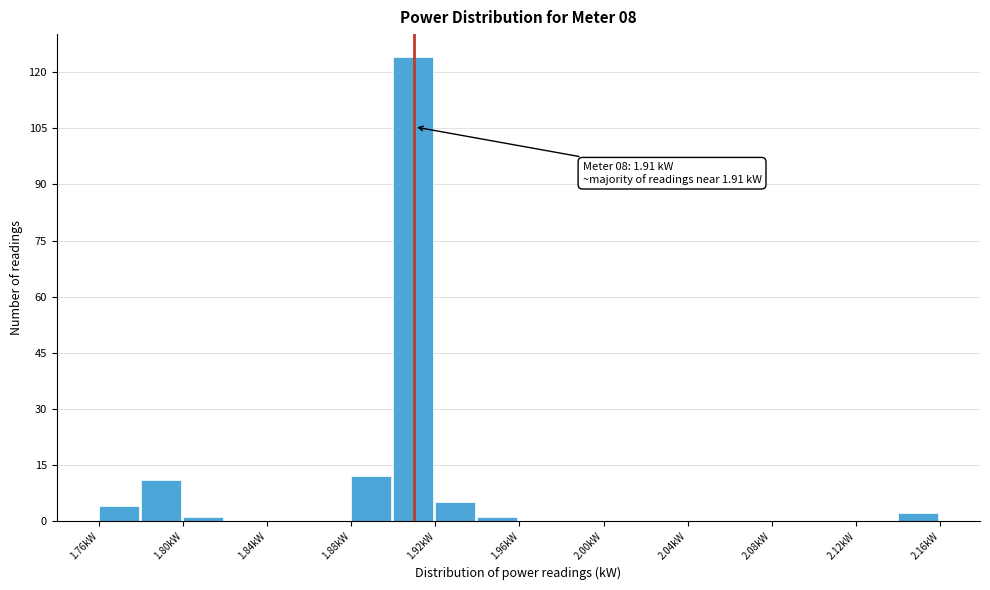

Over which range of the x-axis is the bar tallest?

1.90 to 1.92